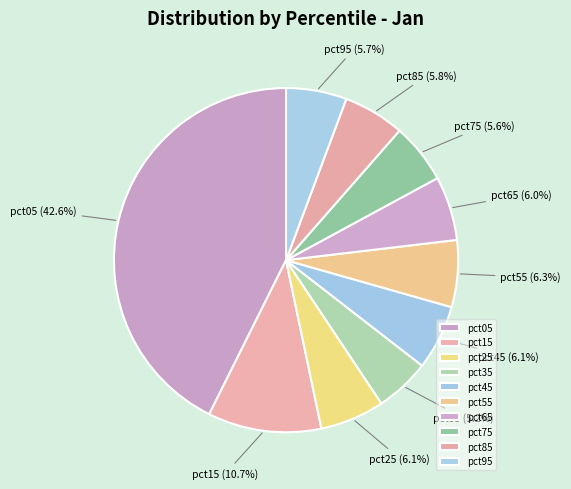

What is the total percentage of pct75 and pct85?

11.4%